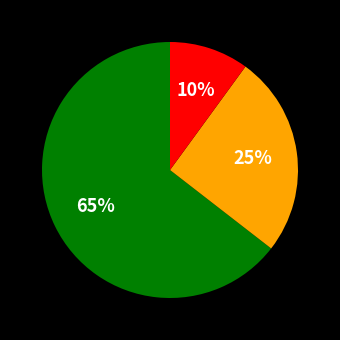

Does any single category account for the majority?

Yes